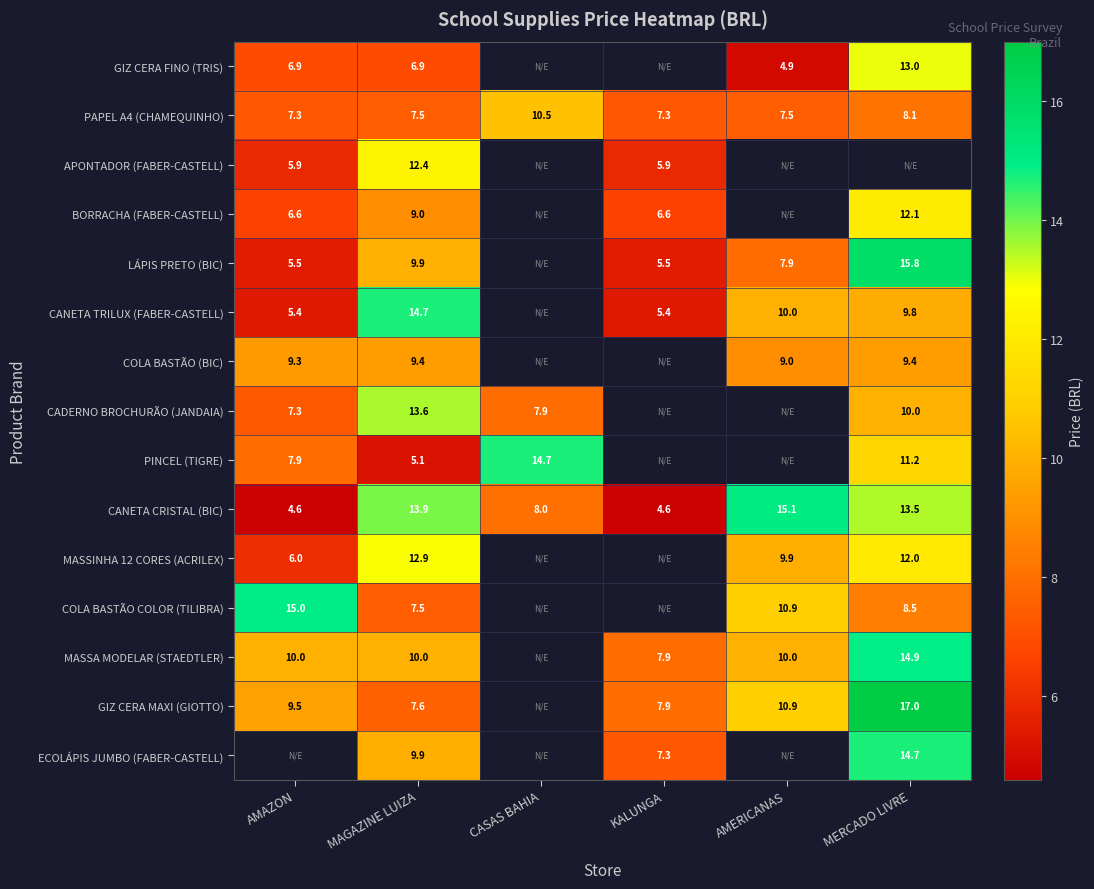

Is the value of PAPEL A4 (CHAMEQUINHO) at CASAS BAHIA greater than the value of PINCEL (TIGRE) at AMAZON?

Yes